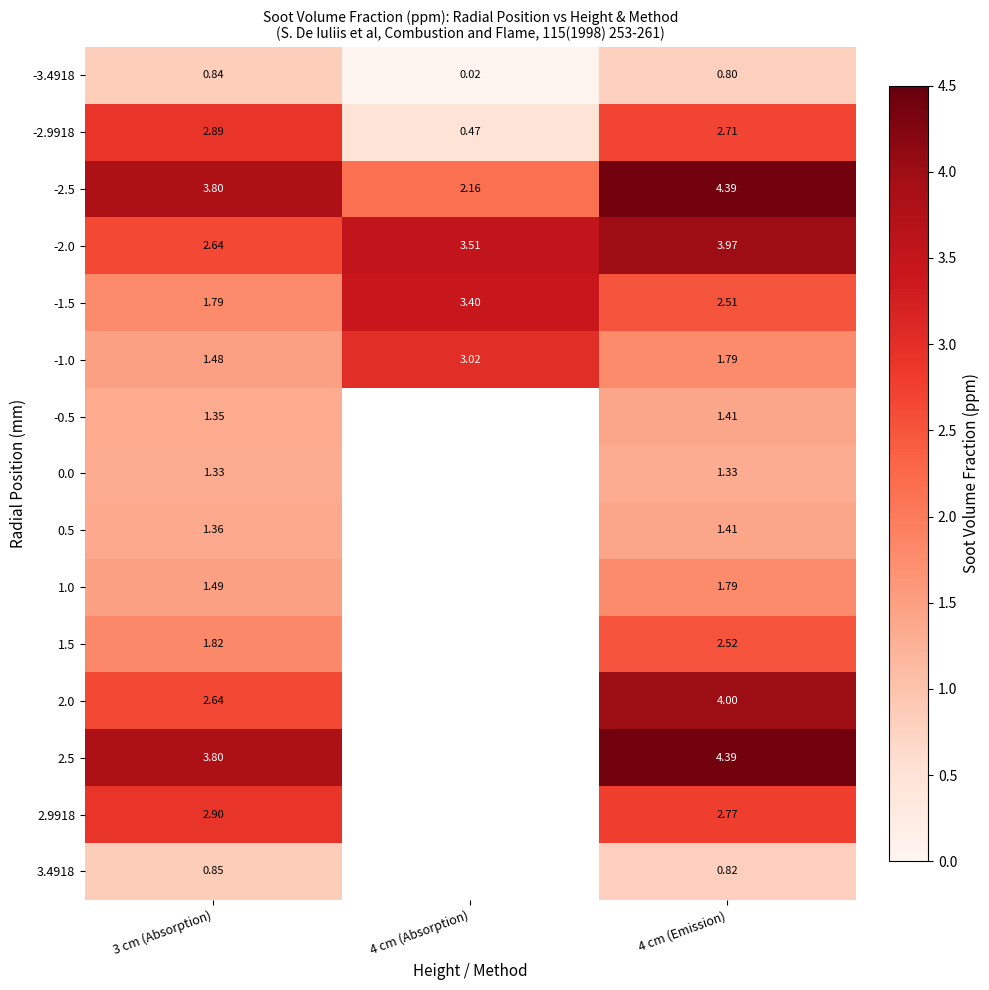

Between 3 cm (Absorption) and 4 cm (Emission), which series saw the biggest shift?

2.0